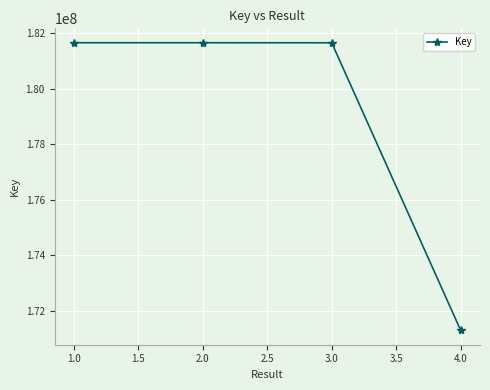

What is the ratio of the value at 2.0 to the value at 3.0?

1.0